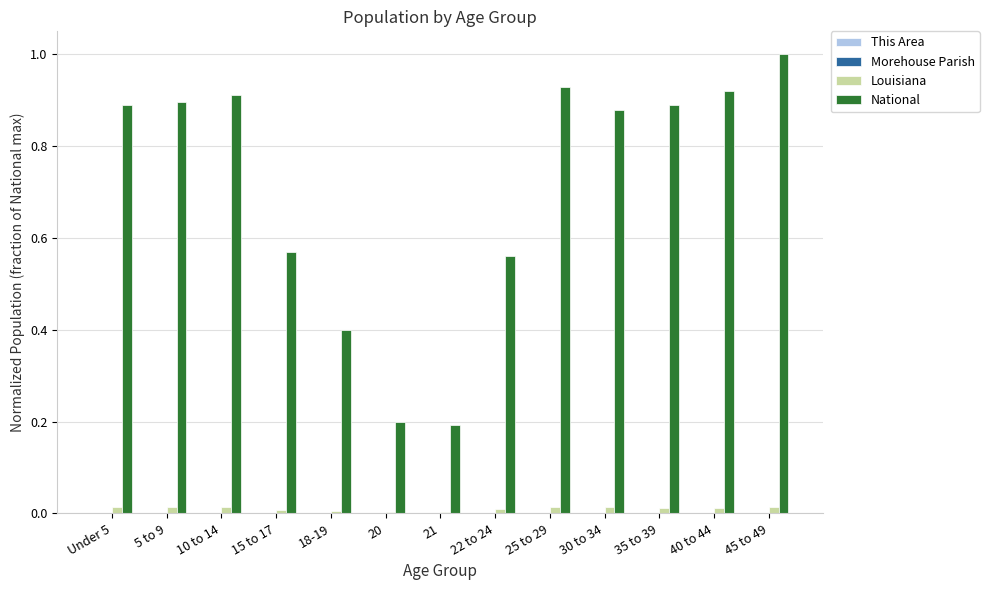

At which category does the chart reach its peak across all series?

45 to 49